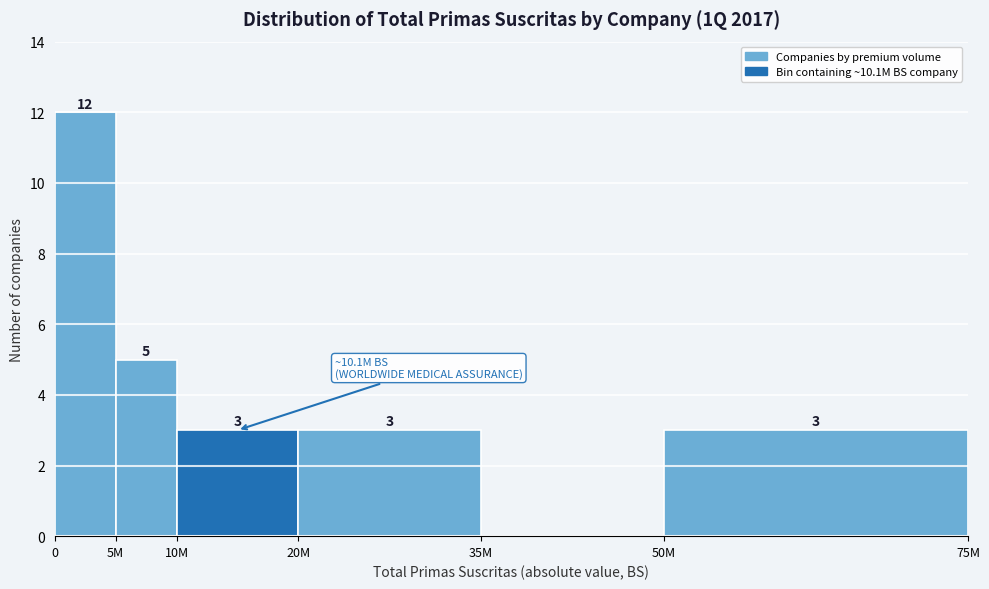

Reading left to right, extract all data points from this chart.

0=12	5M=5	10M=3	20M=3	35M=0	50M=3